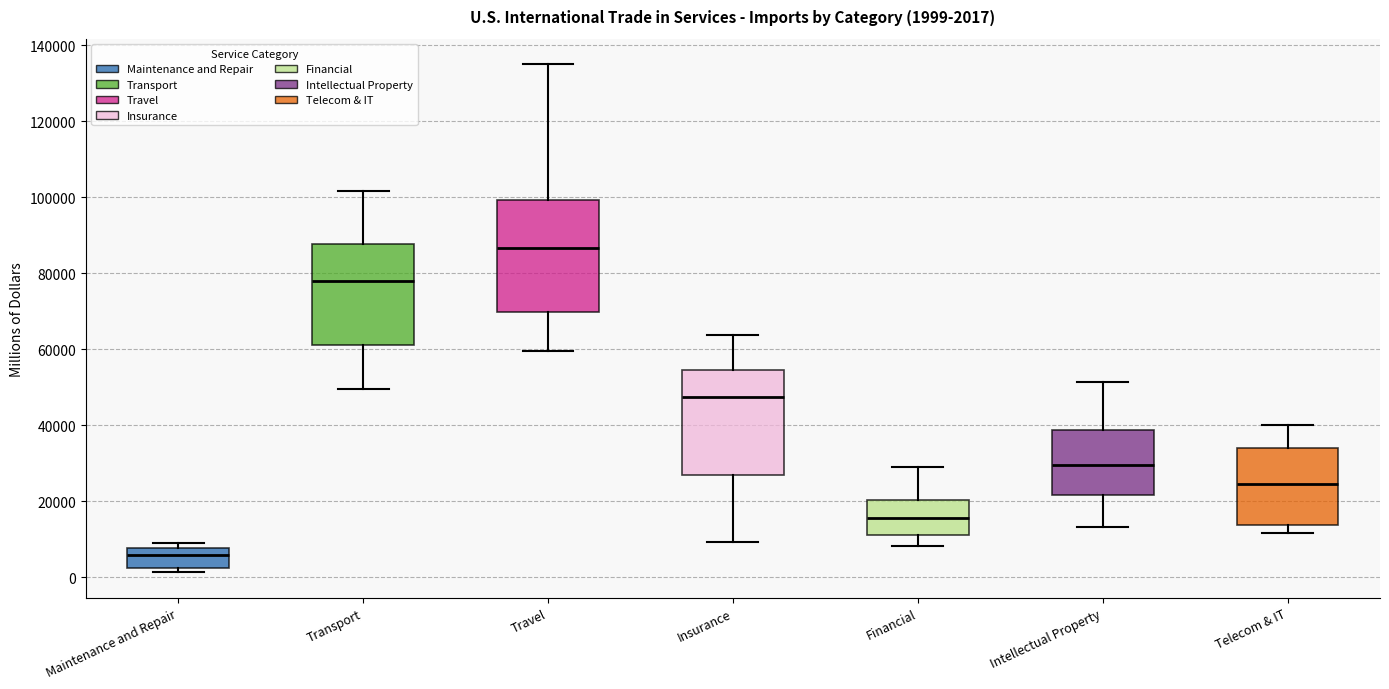

Which box has the highest median line?

Travel